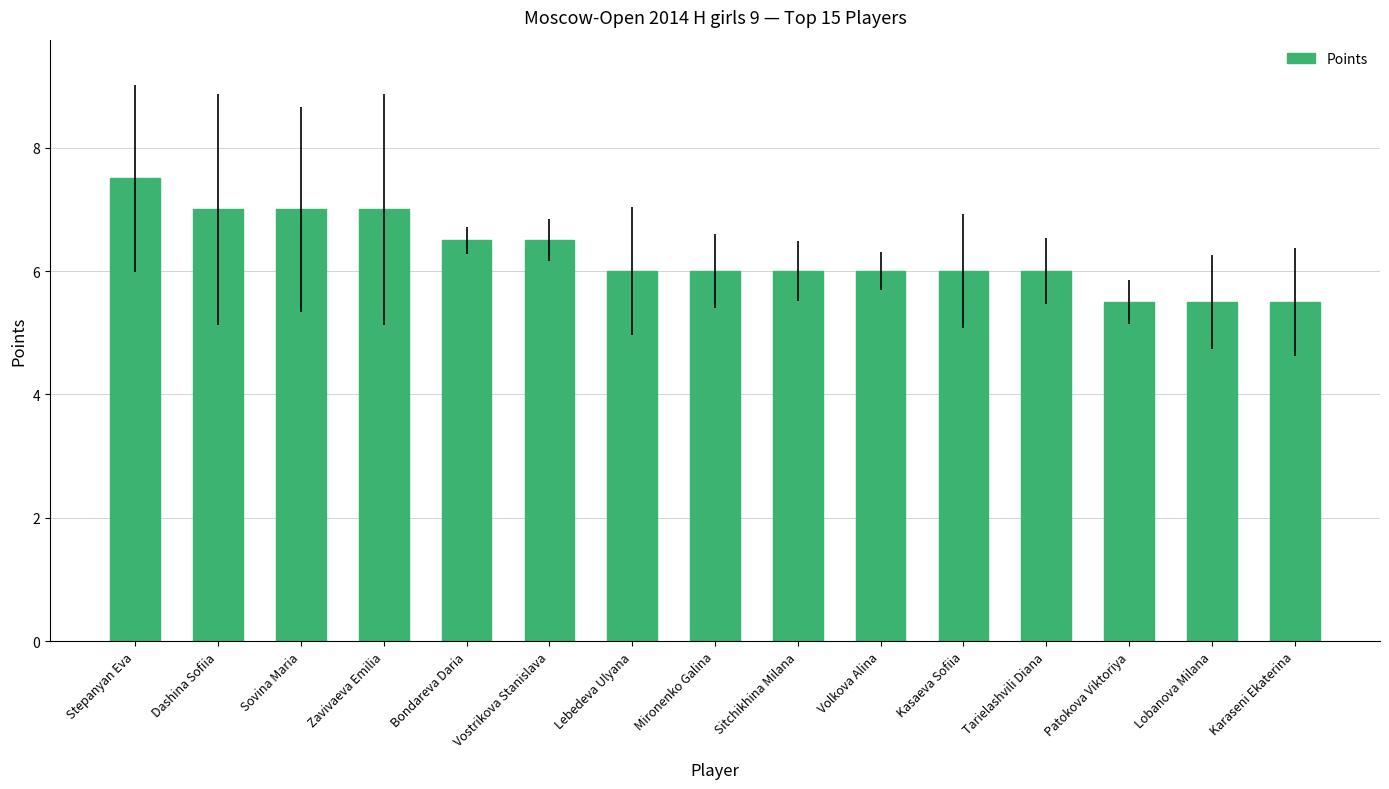

Is it true that the value at Sitchikhina Milana is 6.0?

True